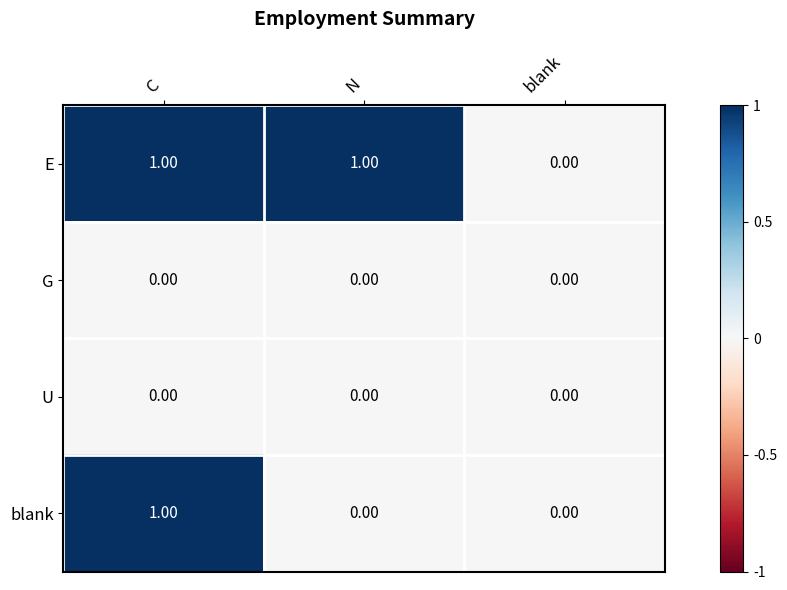

How many data points does each series have?

3